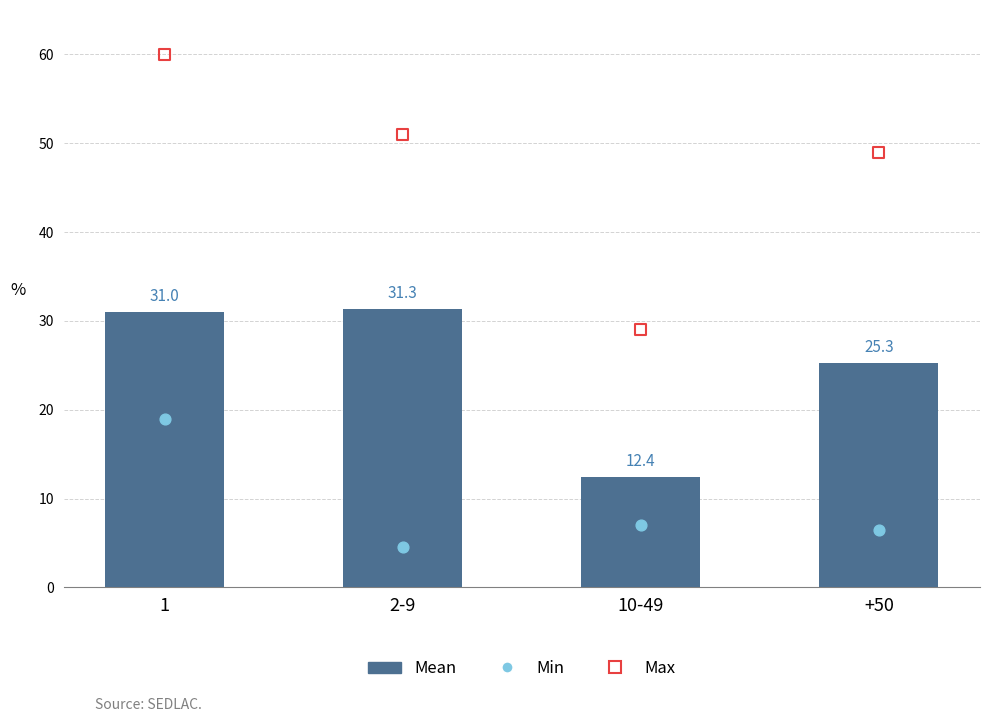

Which series has the largest total across all categories?

Max